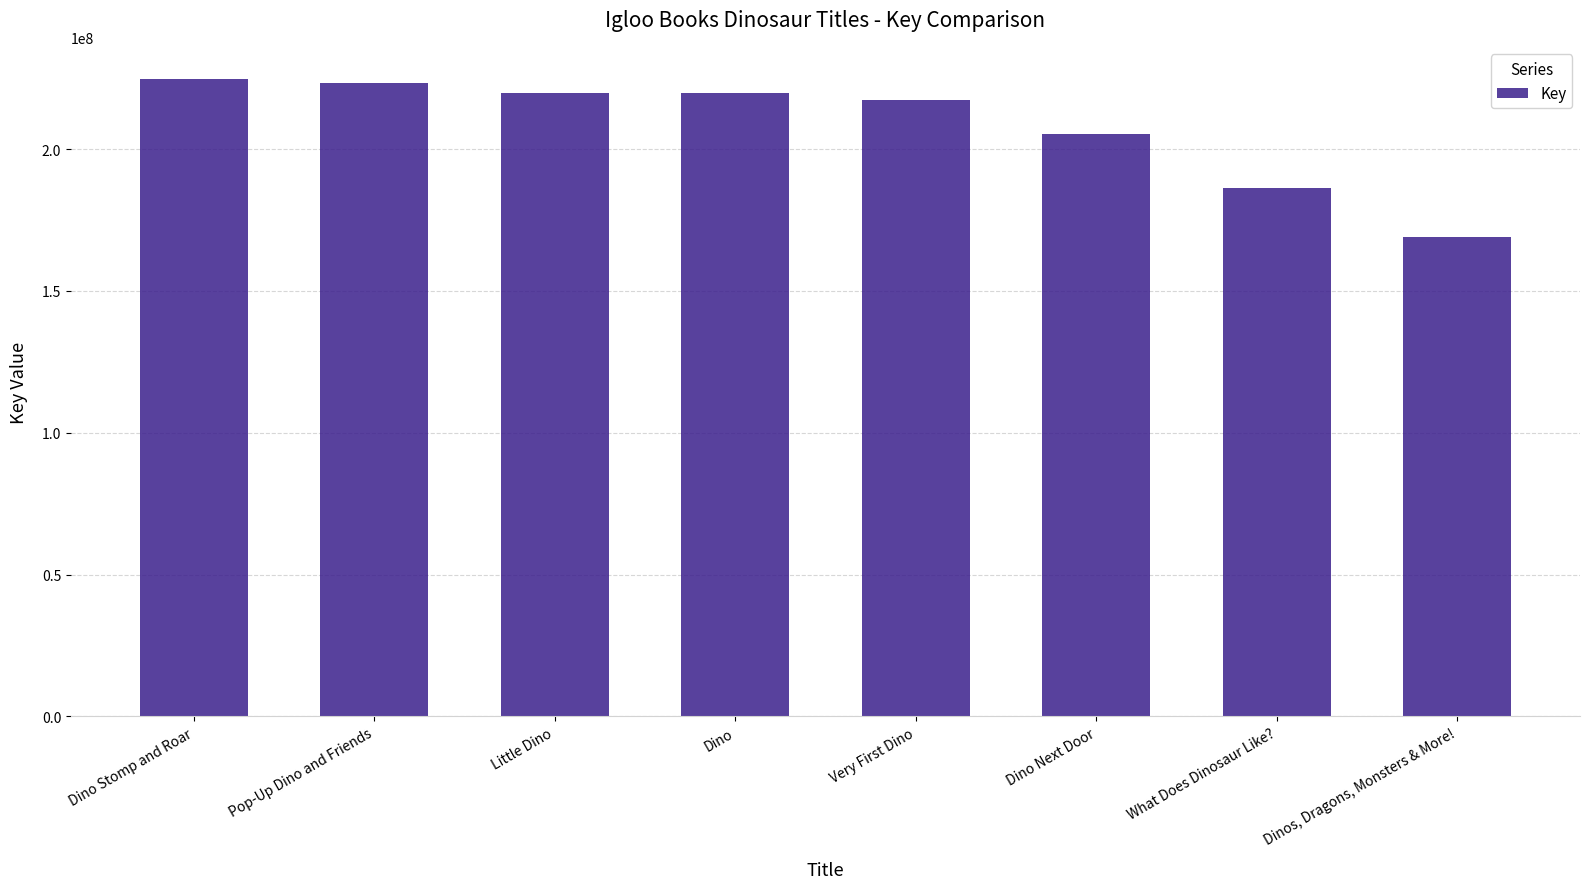

Rank the categories by value from highest to lowest.

Dino Stomp and Roar, Pop-Up Dino and Friends, Dino, Little Dino, Very First Dino, Dino Next Door, What Does Dinosaur Like?, Dinos, Dragons, Monsters & More!